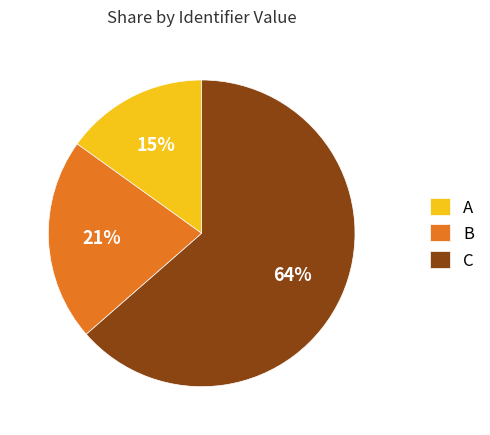

What percentage is the A slice, to the nearest percent?

15%